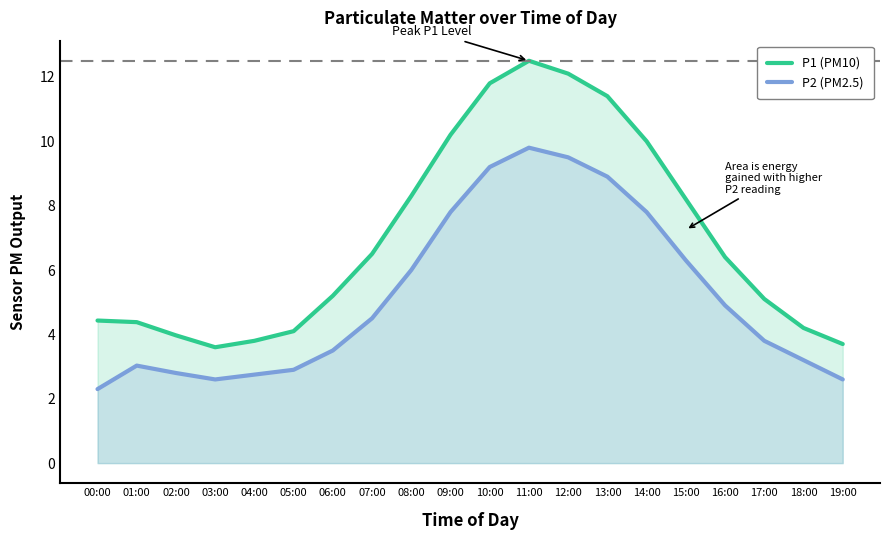

Which series has the widest spread of values?

P1 (PM10)